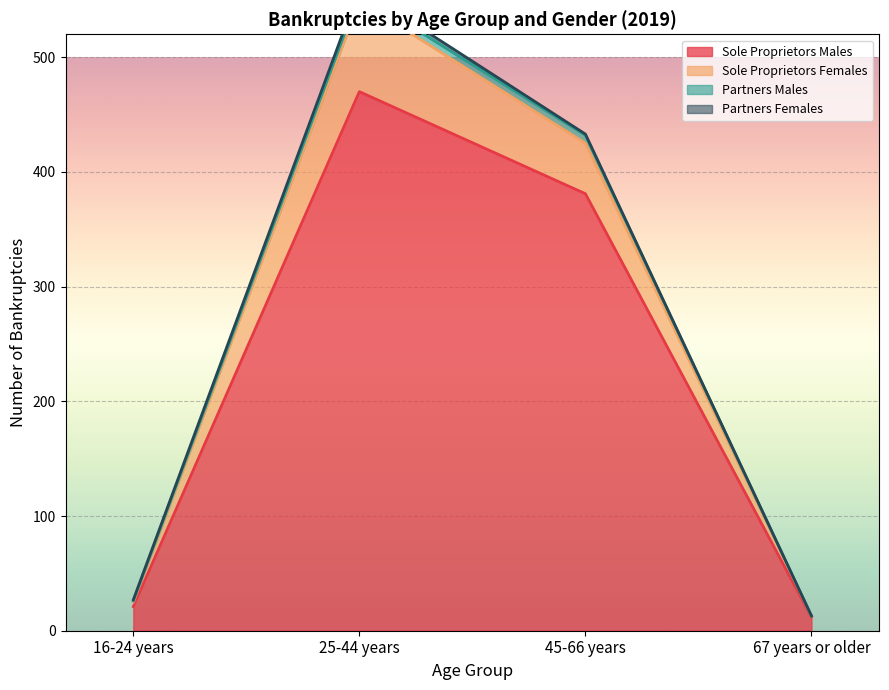

Reading right to left, transcribe all the data shown in this chart.

Sole Proprietors Males: 67 years or older=12	45-66 years=381	25-44 years=470	16-24 years=21
Sole Proprietors Females: 67 years or older=1	45-66 years=44	25-44 years=79	16-24 years=4
Partners Males: 67 years or older=0	45-66 years=7	25-44 years=6	16-24 years=1
Partners Females: 67 years or older=0	45-66 years=1	25-44 years=5	16-24 years=1